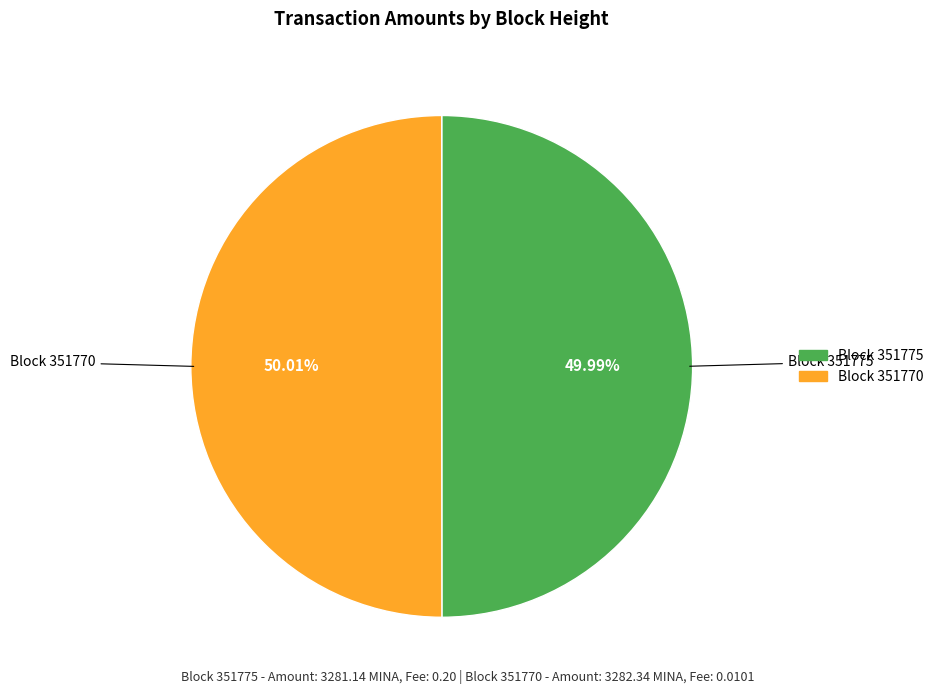

Combined, do Block 351775 and Block 351770 account for over 50%?

Yes